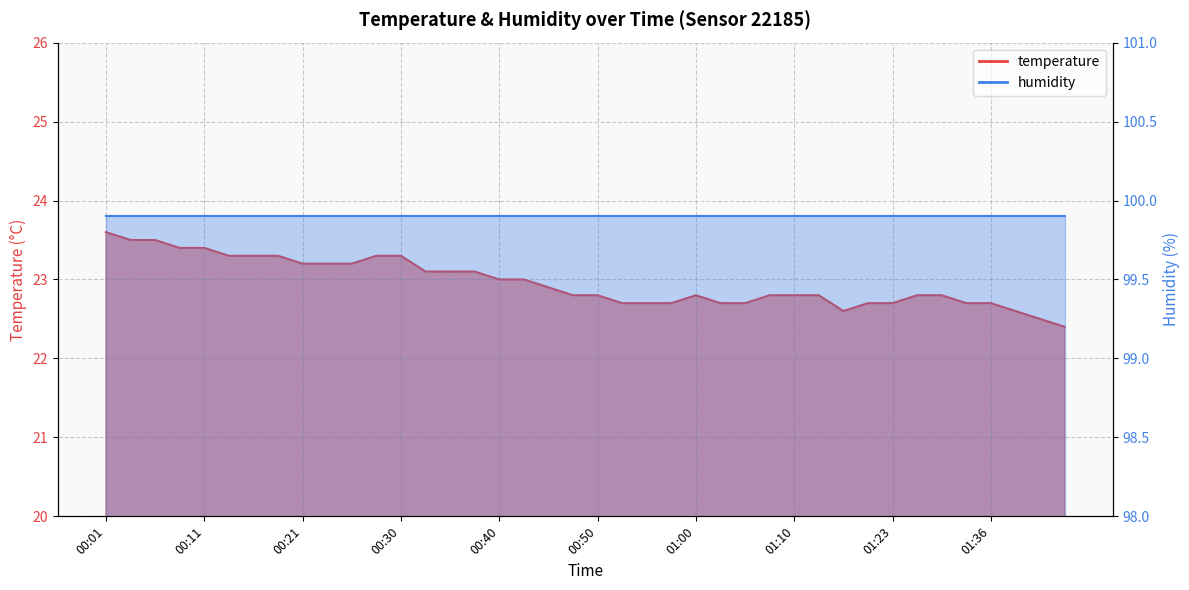

Rank the categories by value from highest to lowest.

00:01, 00:04, 00:06, 00:08, 00:11, 00:13, 00:16, 00:18, 00:28, 00:30, 00:21, 00:23, 00:25, 00:33, 00:35, 00:38, 00:40, 00:42, 00:45, 00:47, 00:50, 01:00, 01:07, 01:10, 01:15, 01:29, 01:31, 00:52, 00:55, 00:57, 01:02, 01:04, 01:20, 01:23, 01:34, 01:36, 01:18, 01:39, 01:41, 01:44